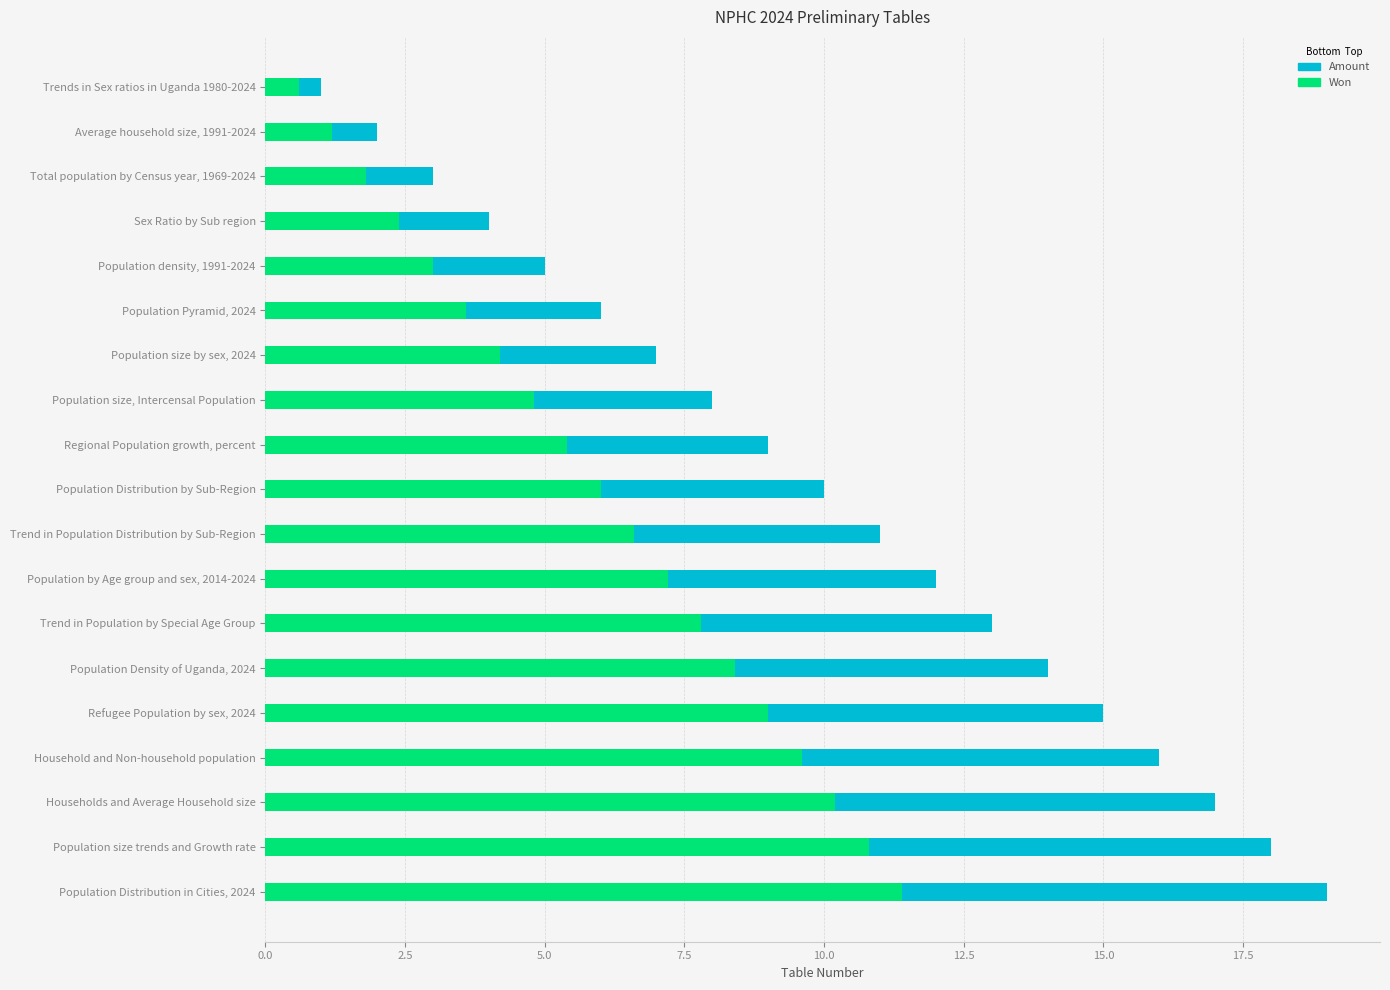

List the series in order of their peak value, highest first.

Amount, Won